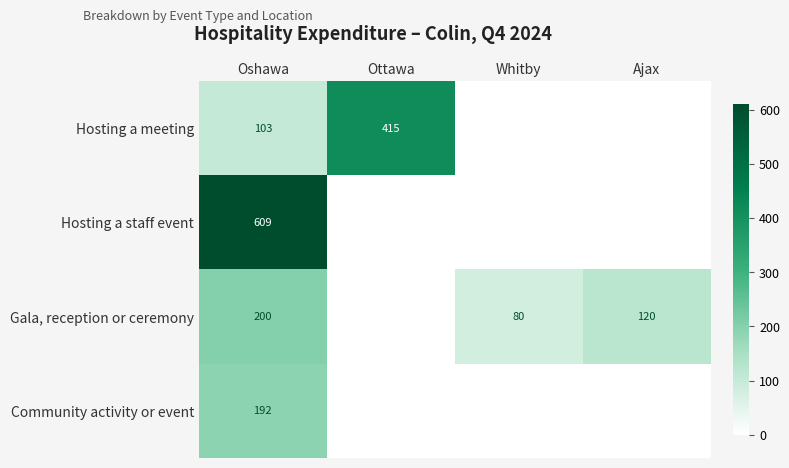

Count the number of data series in this chart.

4